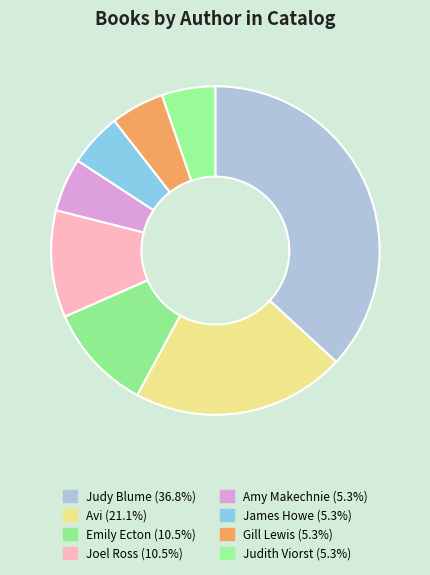

Combined, what portion of the pie is Amy Makechnie and Judy Blume?

42.1%